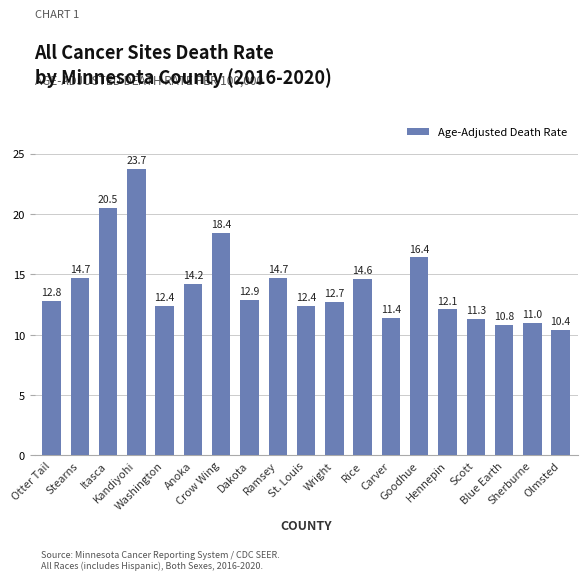

The value at Blue Earth is 17.6. True or false?

False